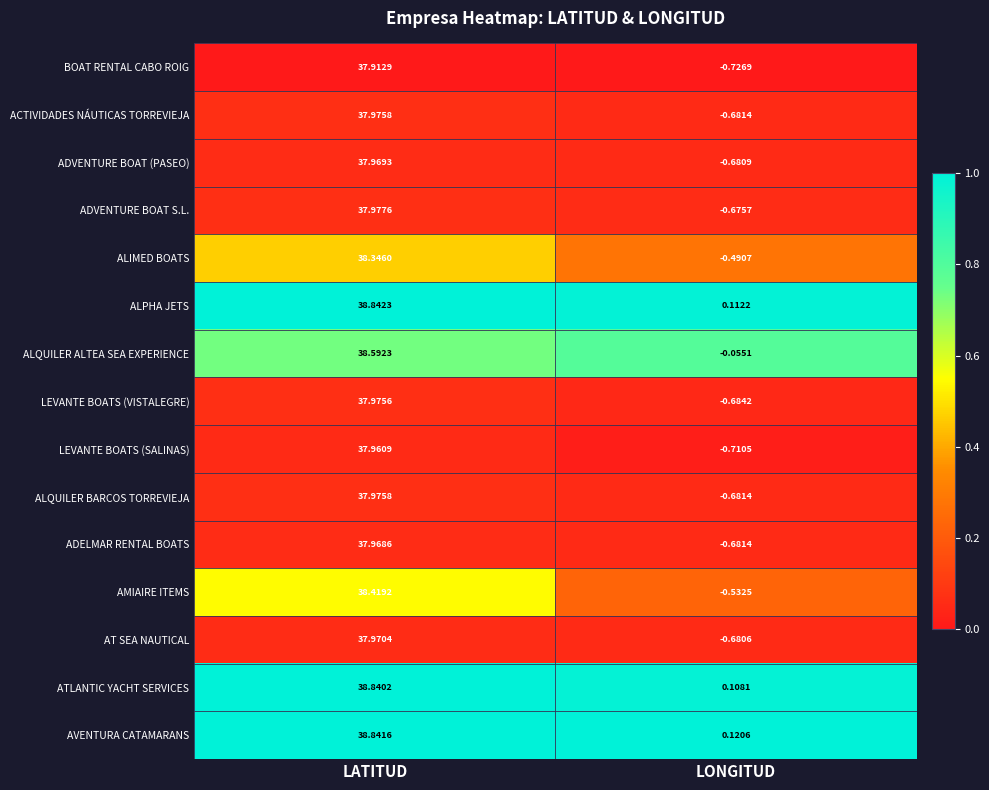

Which label corresponds to the largest value in the chart?

LATITUD